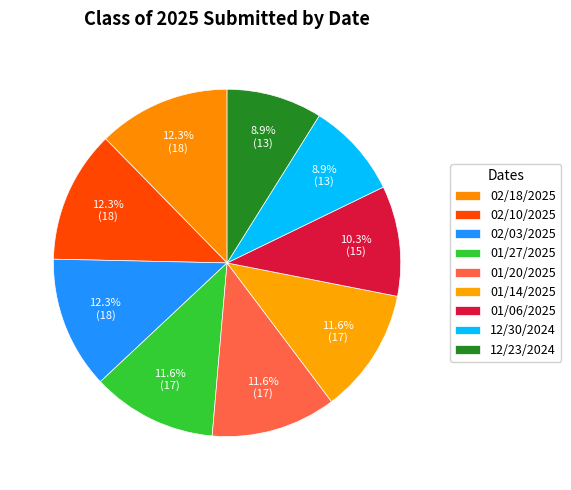

The 02/18/2025 slice represents 12% of the pie. True or false?

True